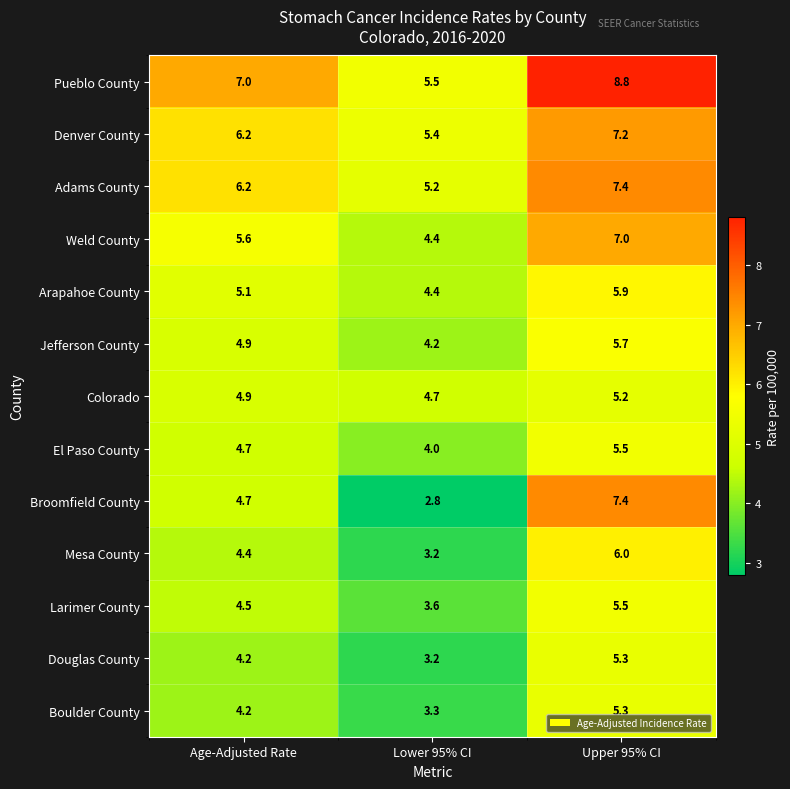

What is the difference between the highest and lowest values at Age-Adjusted Rate?

2.8